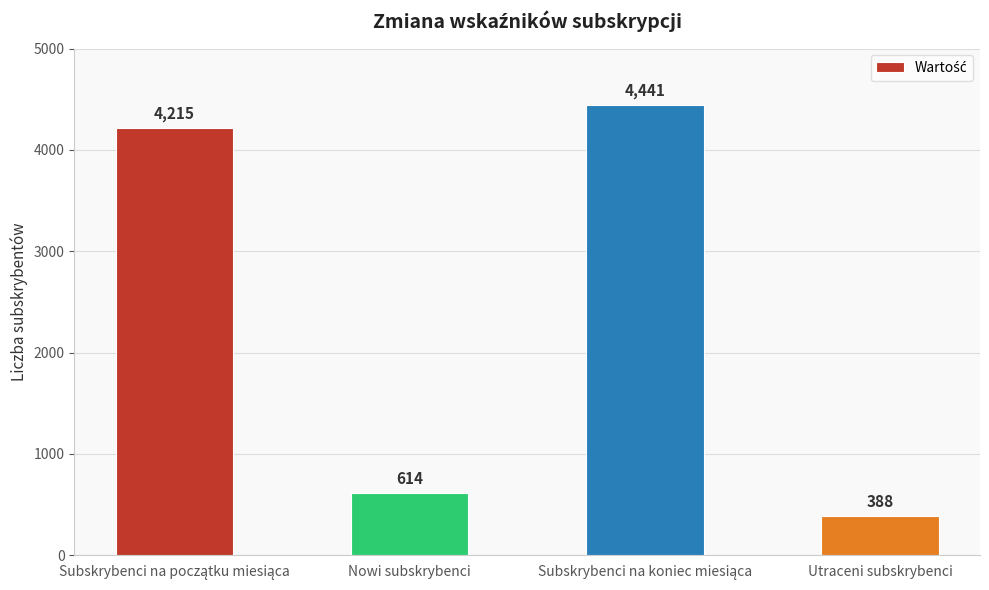

What is the maximum value shown in the chart?

4441